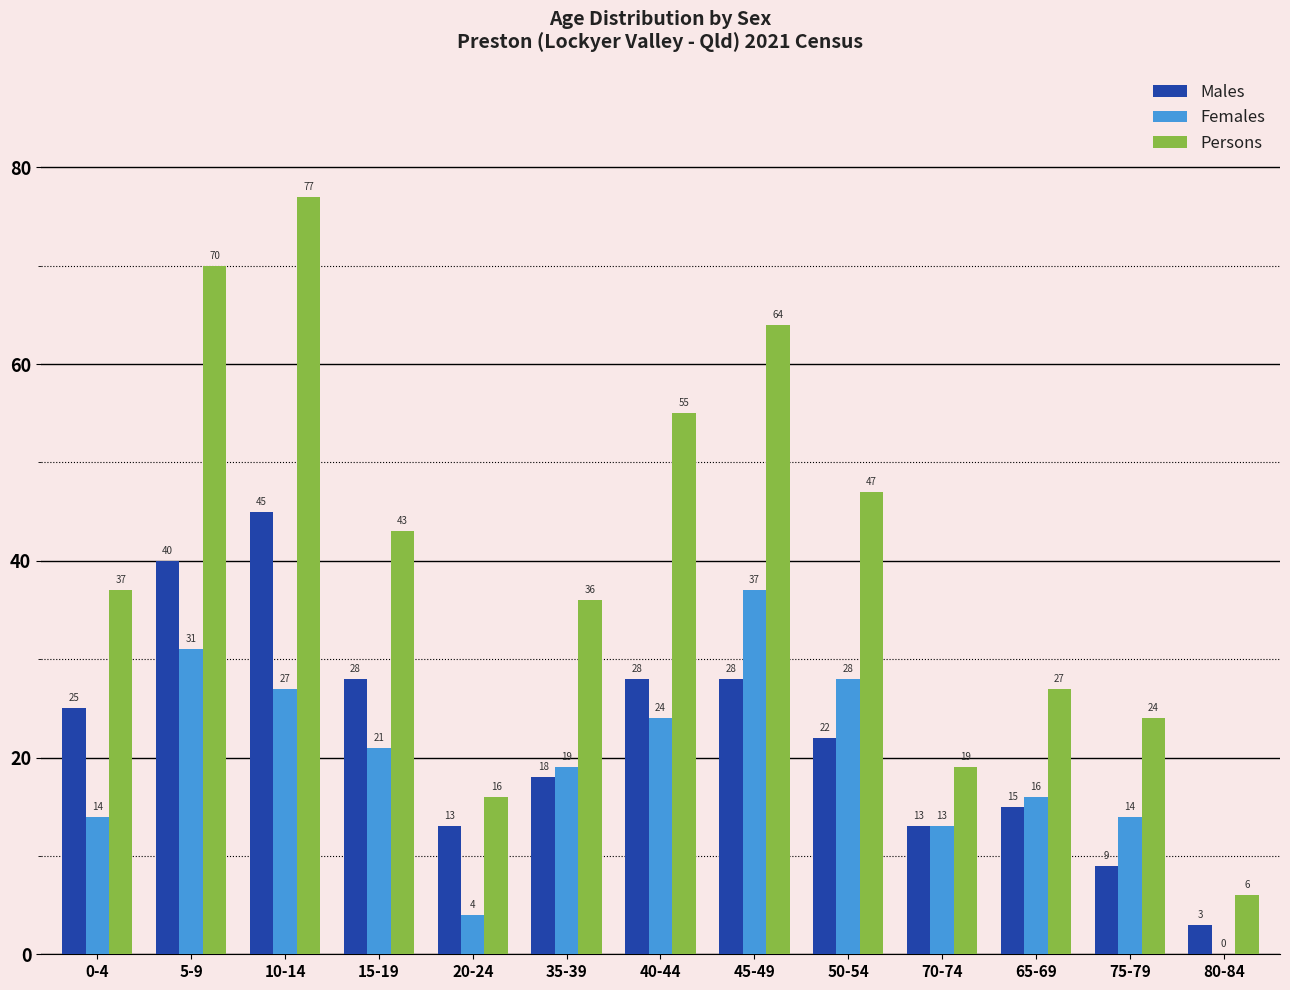

Are the bars grouped side by side (vs. stacked)?

Yes